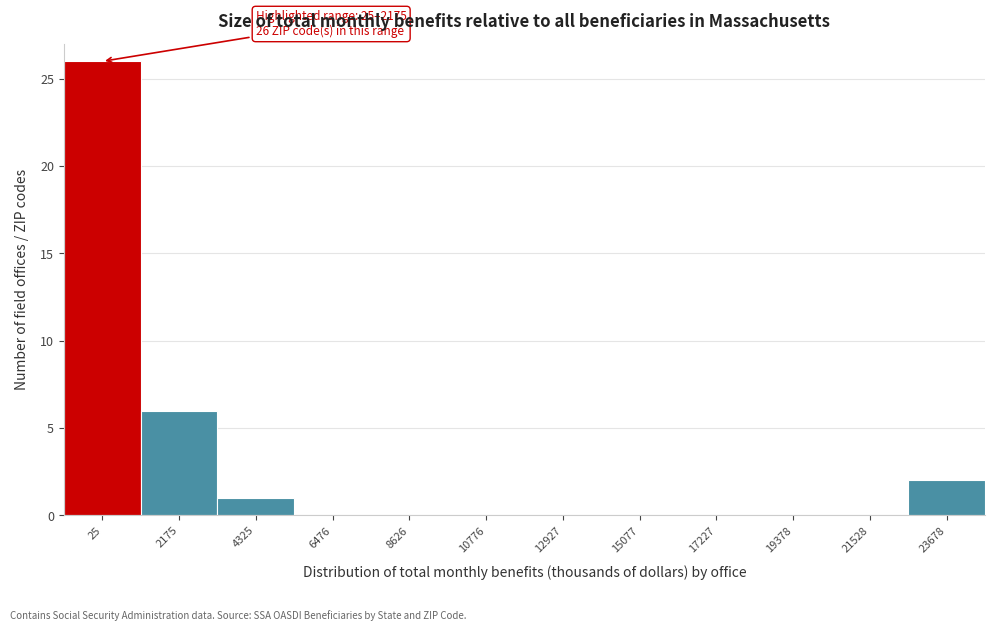

Reading left to right, extract all data points from this chart.

25=26	2175=6	4325=1	6476=0	8626=0	10776=0	12927=0	15077=0	17227=0	19378=0	21528=0	23678=2